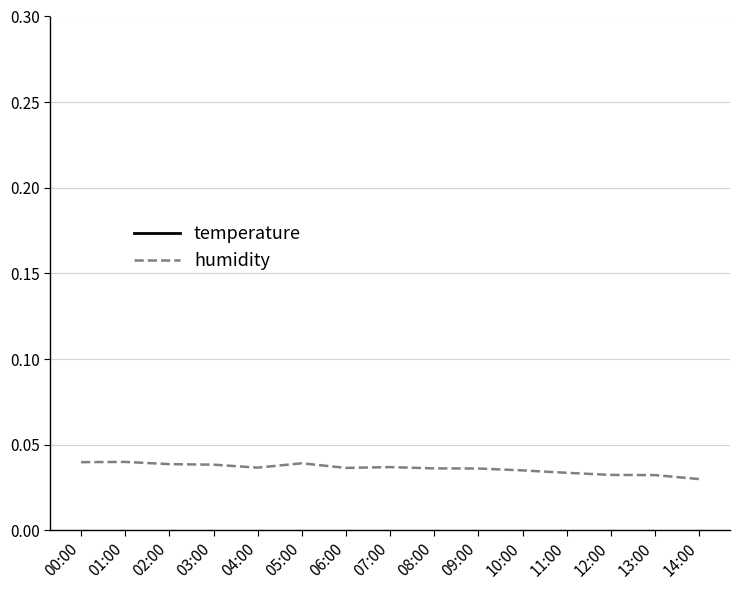

The temperature series shows 1.7 at 12:00. True or false?

True